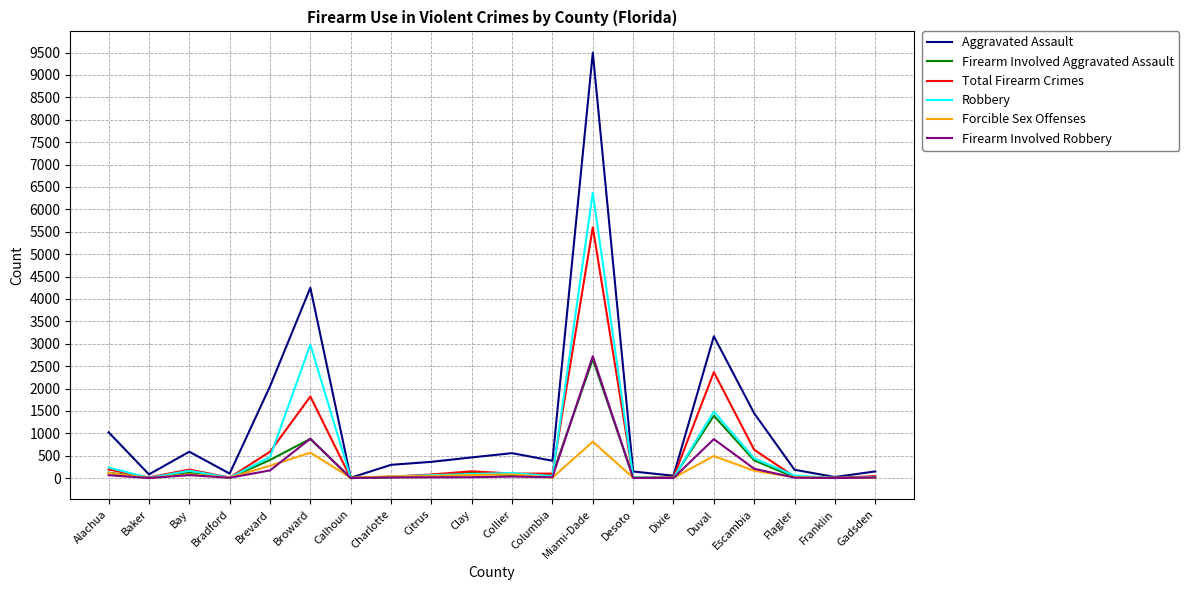

What is the total value across all series at Broward?

11372